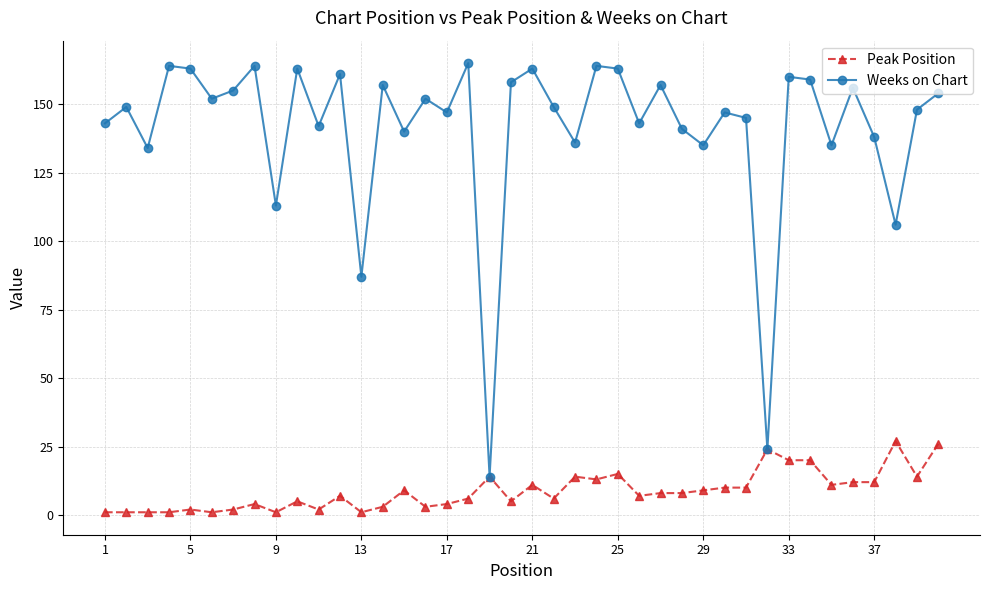

What is the greatest value displayed?

165